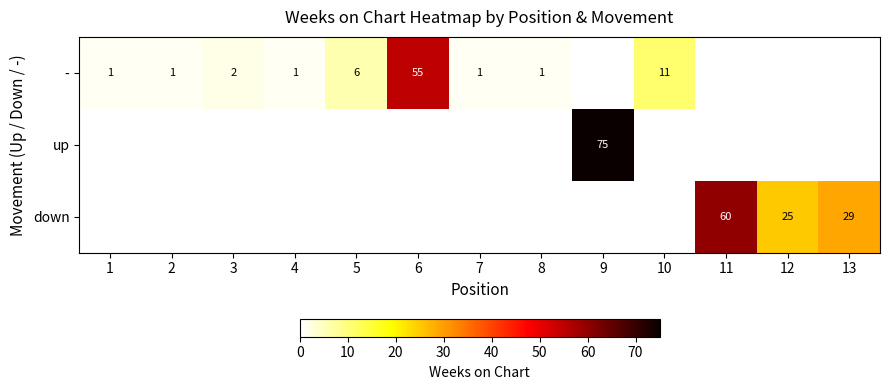

True or false: - has a value of 0 at 7.

False